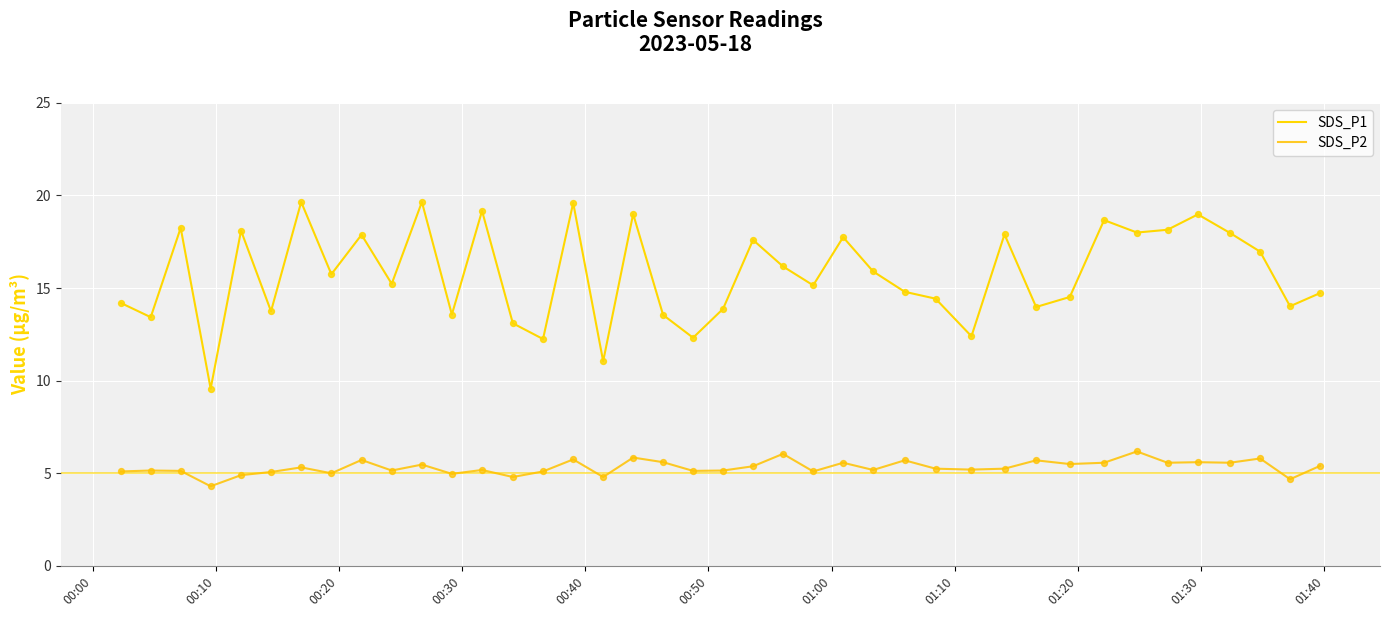

What are all the series names shown in the legend?

SDS_P1, SDS_P2